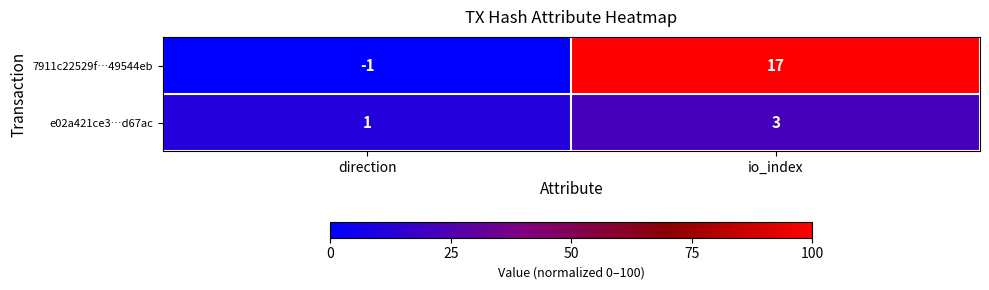

Which series has the widest spread of values?

7911c22529f…49544eb